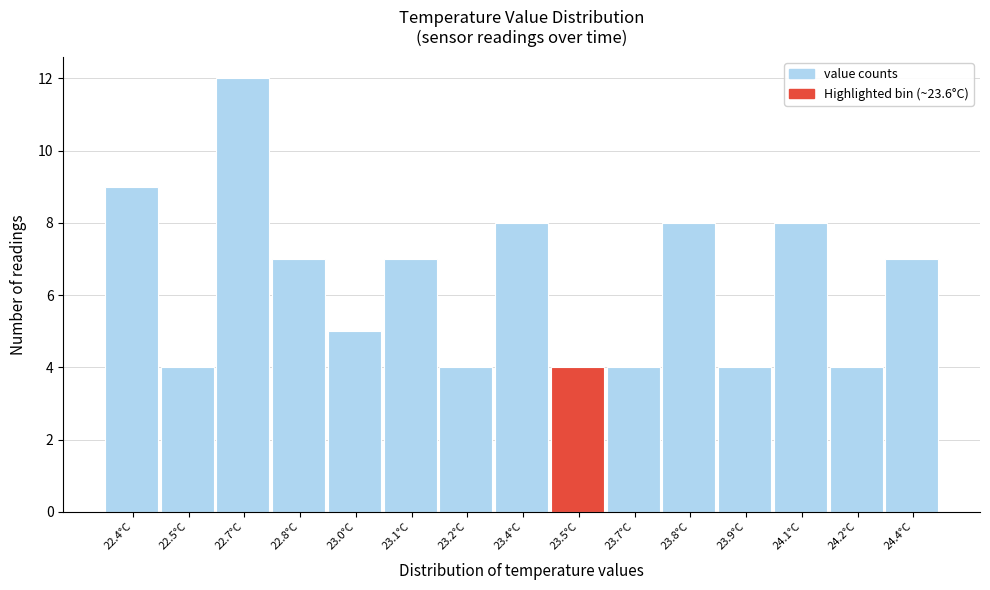

Reading left to right, extract all data points from this chart.

22.4°C=9	22.5°C=4	22.7°C=12	22.8°C=7	23.0°C=5	23.1°C=7	23.2°C=4	23.4°C=8	23.5°C=4	23.7°C=4	23.8°C=8	23.9°C=4	24.1°C=8	24.2°C=4	24.4°C=7